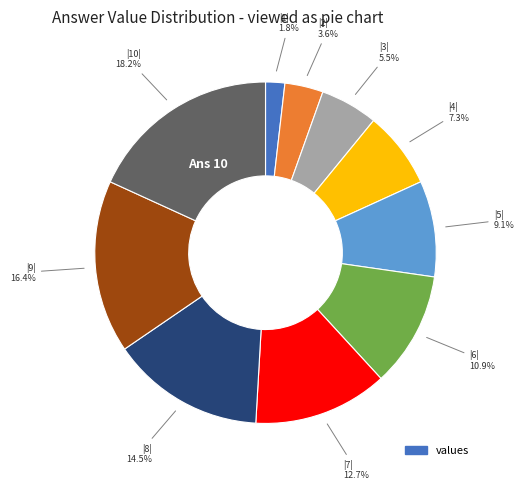

How many segments does this pie chart have?

10